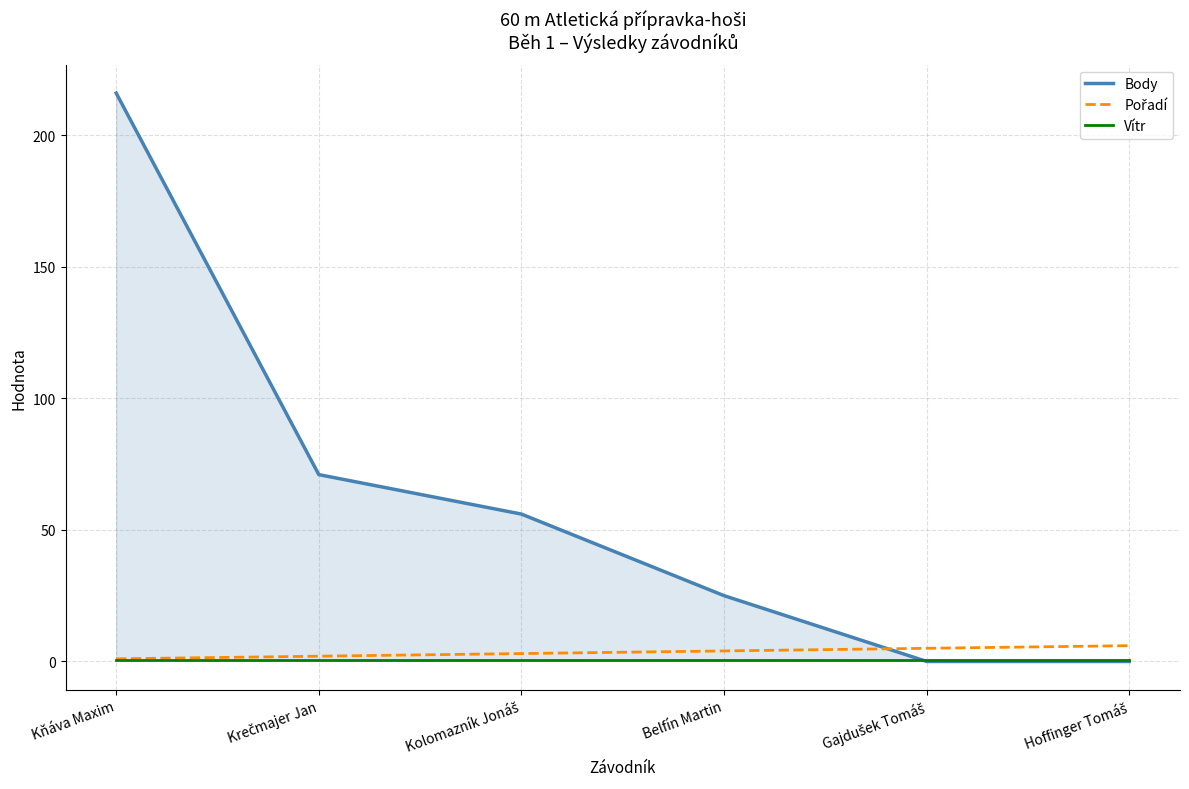

After their last crossing, which series has the higher values: Body or Vítr?

Vítr